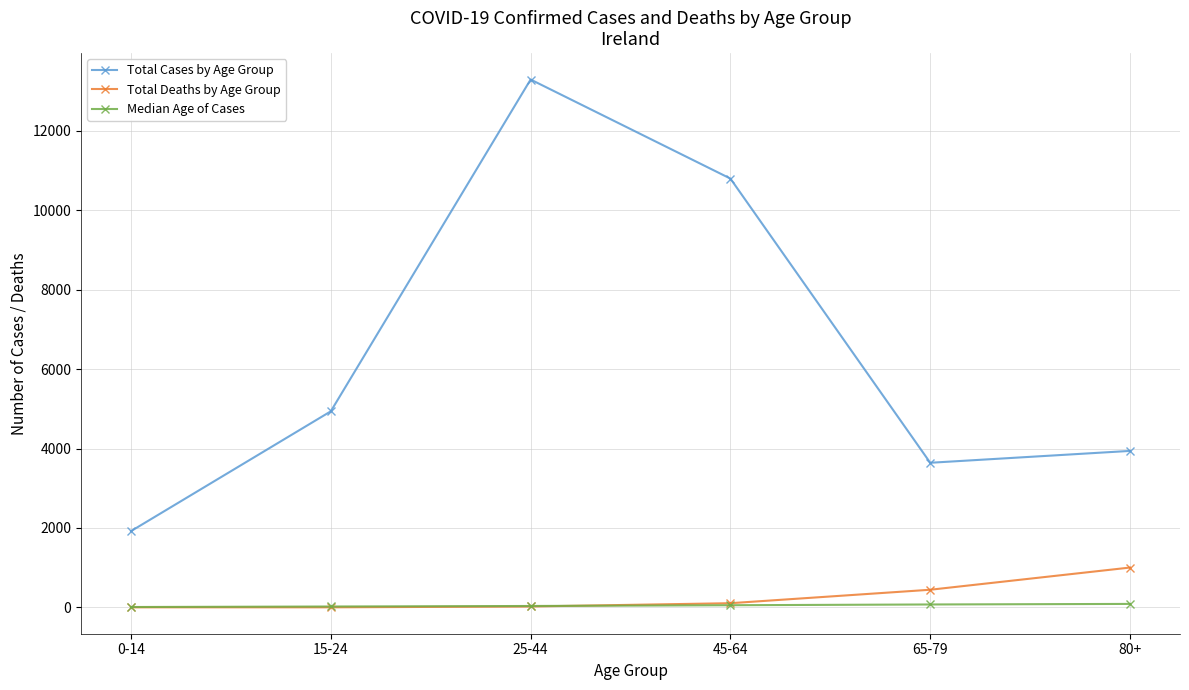

What is the label of the 1st point from the left?

0-14